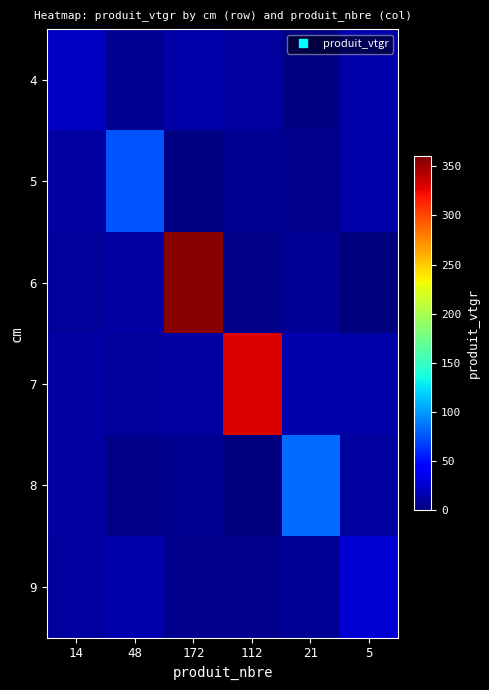

Reading left to right, transcribe all the data shown in this chart.

4: 14=21.4	48=6.6	172=12.9	112=10.5	21=1.4	5=14.6
5: 14=11.4	48=75.8	172=1.9	112=6.8	21=5.6	5=13.9
6: 14=9.7	48=12.3	172=356.4	112=3.4	21=8.3	5=1.0
7: 14=12.4	48=9.5	172=11.4	112=331.2	21=14.6	5=13.4
8: 14=11.7	48=2.9	172=7.0	112=0.7	21=84.0	5=10.2
9: 14=11.2	48=14.5	172=4.9	112=5.6	21=7.0	5=27.6